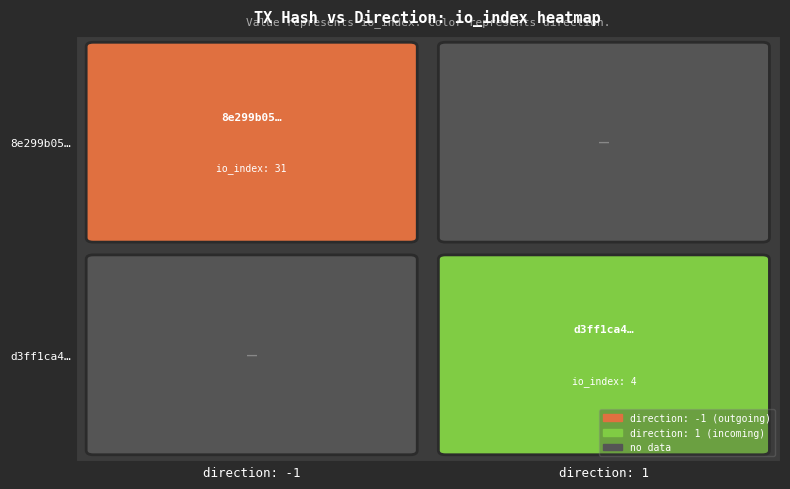

Reading right to left, extract all data points from this chart.

8e299b05ddca185052c4e8319b37aea3005f5fc: 31	-1
d3ff1ca4c2851e550564a16f9dee151045738c1: 4	1